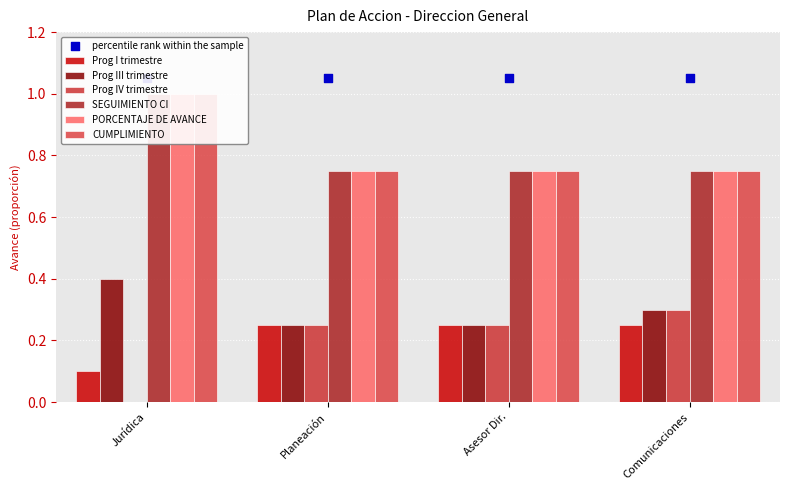

Is the value of Prog I trimestre at Planeación greater than the value of SEGUIMIENTO CI at Comunicaciones?

No